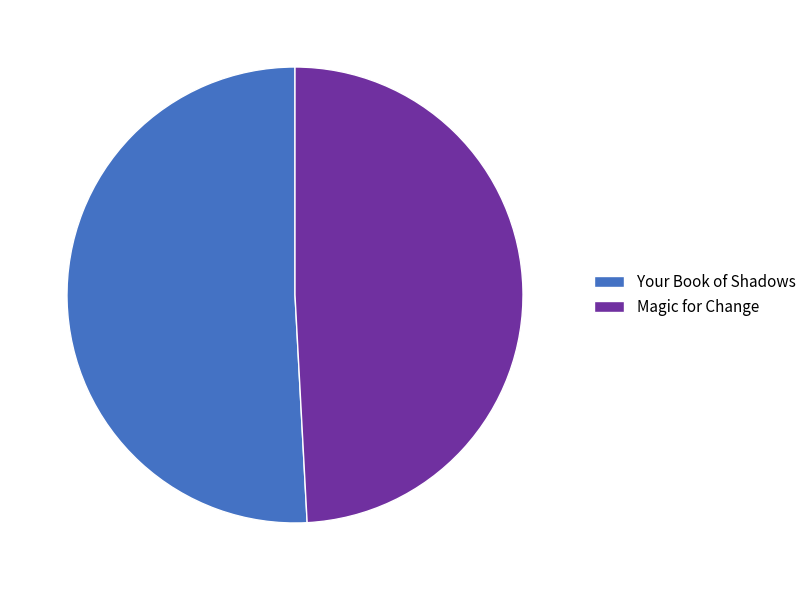

Which category has the smallest portion of the pie?

Magic for Change